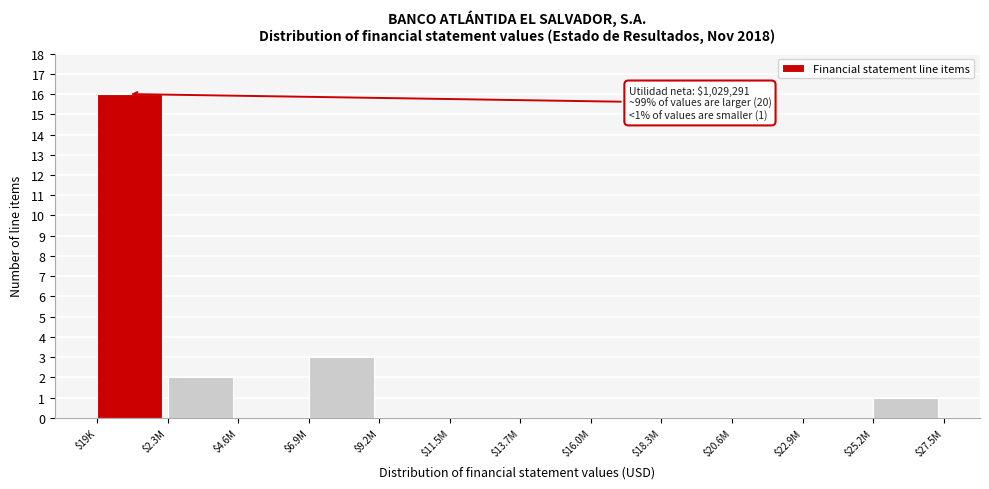

At which label is the value closest to 8?

$6.9M